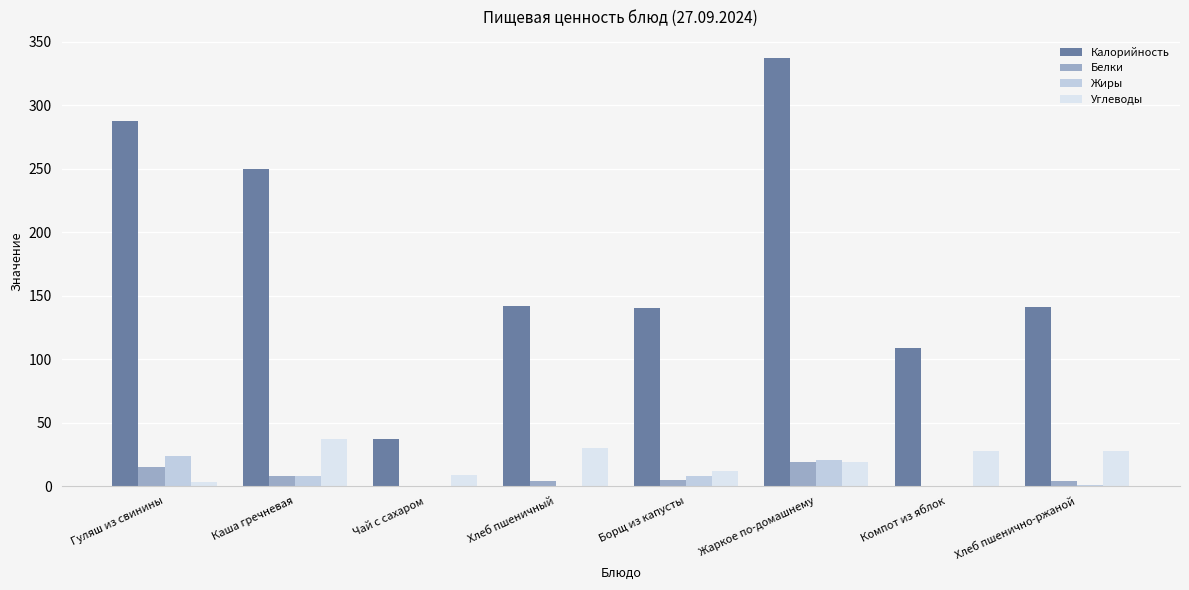

Between Каша гречневая and Хлеб пшеничный, which series saw the biggest shift?

Калорийность